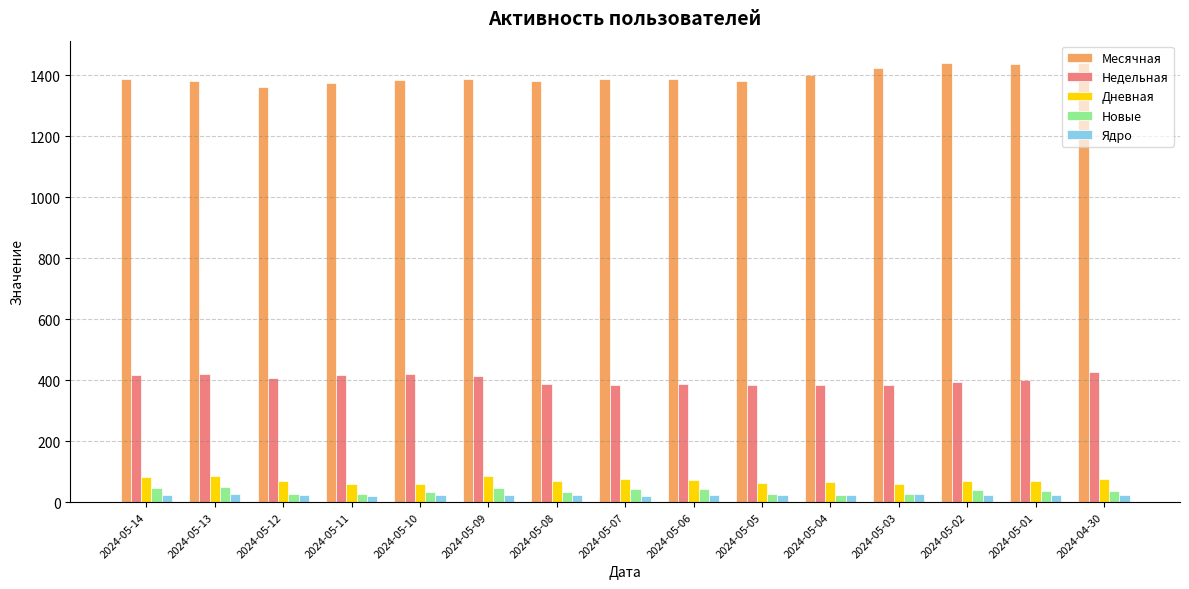

Between 2024-05-03 and 2024-04-30, which series saw the biggest shift?

Недельная